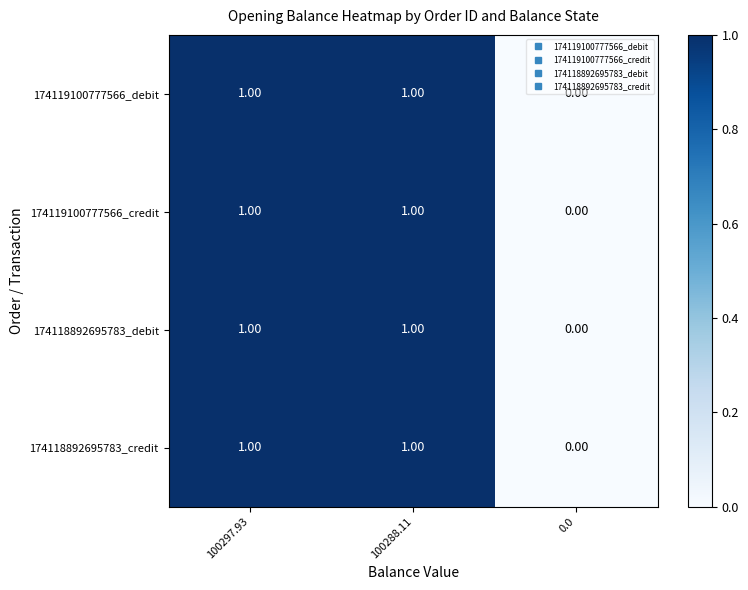

How many data points does each series have?

3